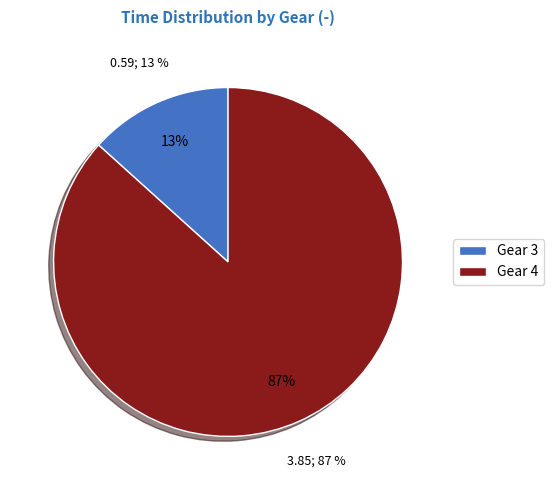

Is it true that 22 is 12% of the pie?

False